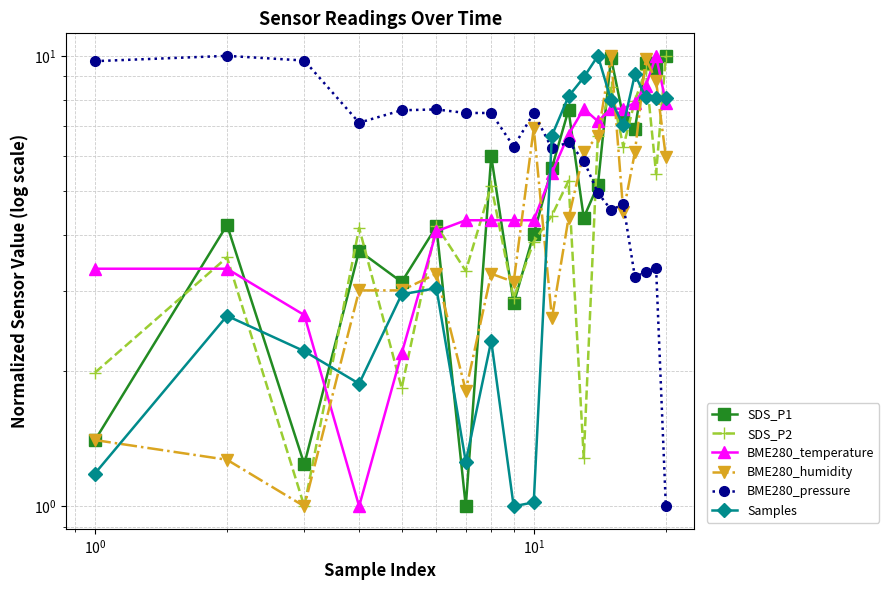

Reading left to right, extract all data points from this chart.

SDS_P1: 1.4	4.2	1.2	3.7	3.1	4.2	1.0	6.0	2.8	4.0	5.6	7.6	4.4	5.2	9.9	7.3	6.9	9.7	9.4	10.0
SDS_P2: 2.0	3.6	1.0	4.2	1.8	4.2	3.3	5.2	2.9	3.9	4.4	5.3	1.3	6.7	8.5	6.3	8.0	9.3	5.5	10.0
BME280_temperature: 3.4	3.4	2.7	1.0	2.2	4.1	4.3	4.3	4.3	4.3	5.5	6.7	7.6	7.2	7.6	7.6	7.9	8.6	10.0	7.9
BME280_humidity: 1.4	1.3	1.0	3.0	3.0	3.3	1.8	3.3	3.1	6.9	2.6	4.4	6.1	6.6	10.0	4.5	6.1	9.9	8.8	6.0
BME280_pressure: 9.7	10.0	9.8	7.1	7.6	7.6	7.5	7.5	6.3	7.5	6.2	6.4	5.9	5.0	4.6	4.7	3.2	3.3	3.4	1.0
Samples: 1.2	2.6	2.2	1.9	3.0	3.0	1.3	2.3	1.0	1.0	6.7	8.1	9.0	10.0	8.0	7.0	9.1	8.1	8.1	8.1